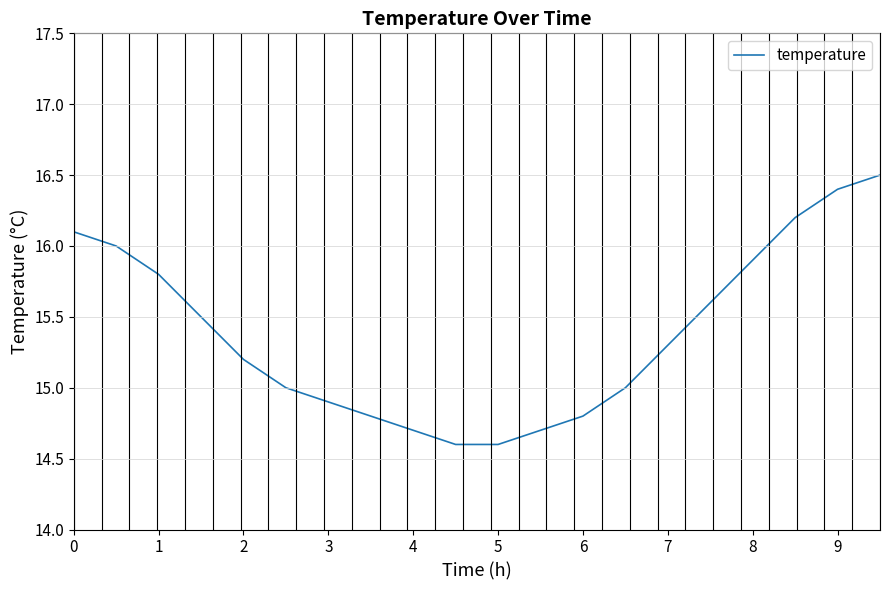

What is the difference between the maximum and minimum values?

1.9